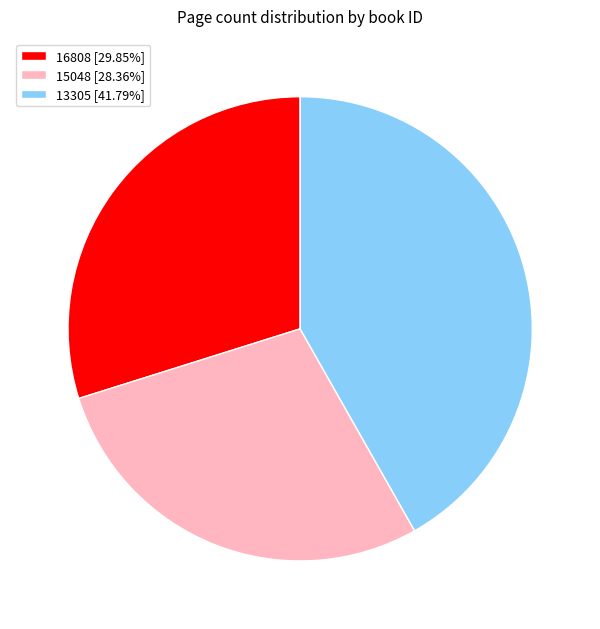

True or false: 15048 accounts for 28% of the total.

True